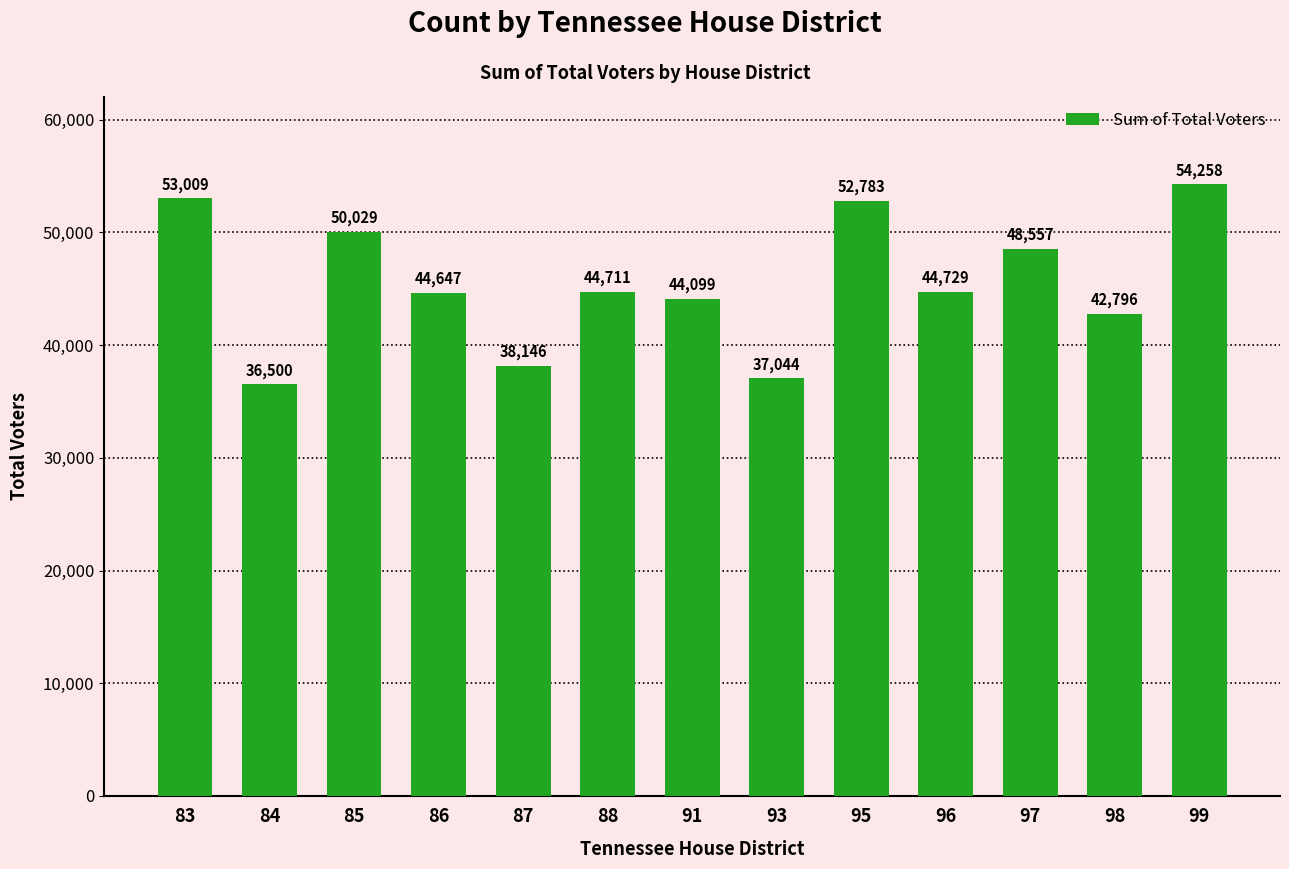

Rank the categories by value from lowest to highest.

84, 93, 87, 98, 91, 86, 88, 96, 97, 85, 95, 83, 99